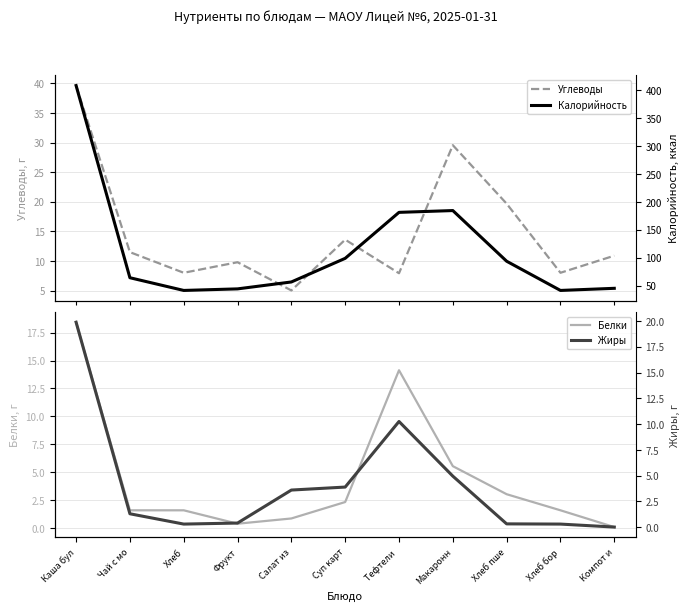

What is the label of the 8th point from the right?

Фрукт